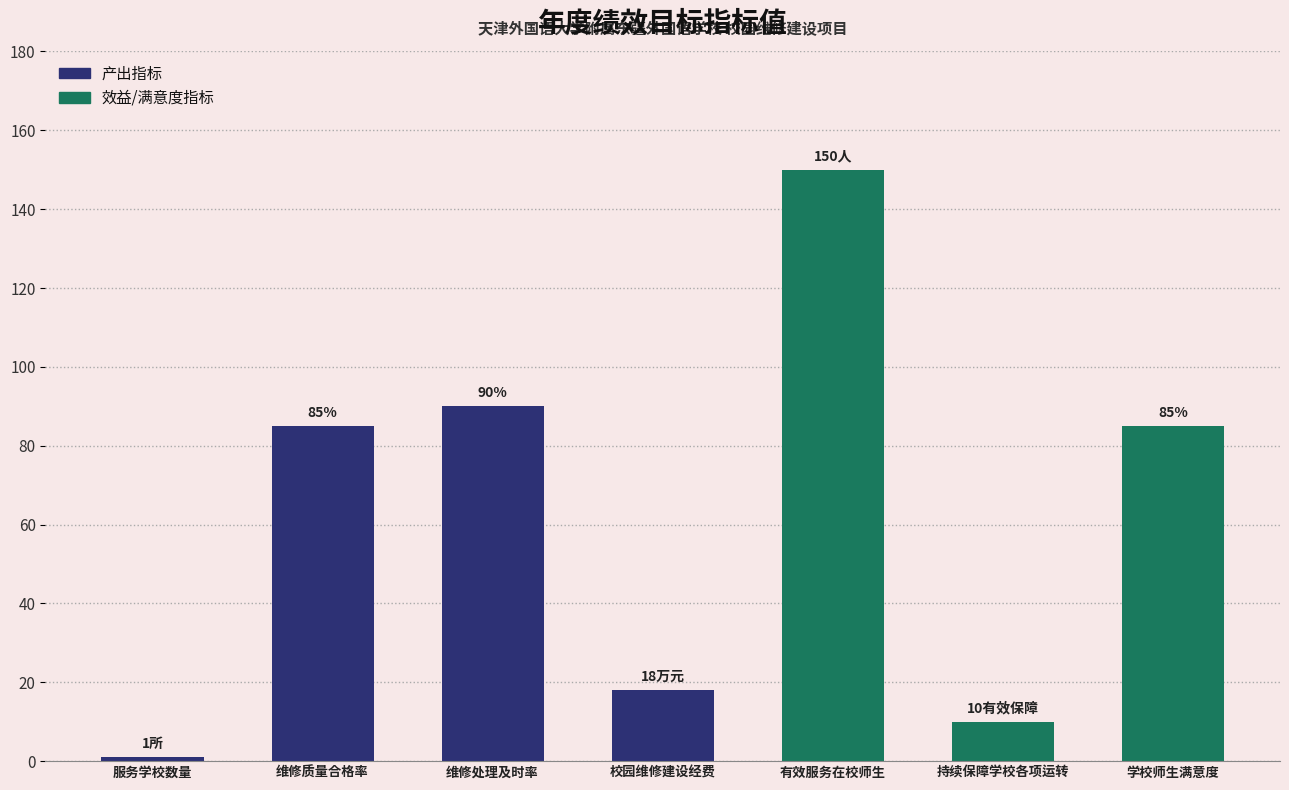

Which category has the lowest value across all series?

服务学校数量